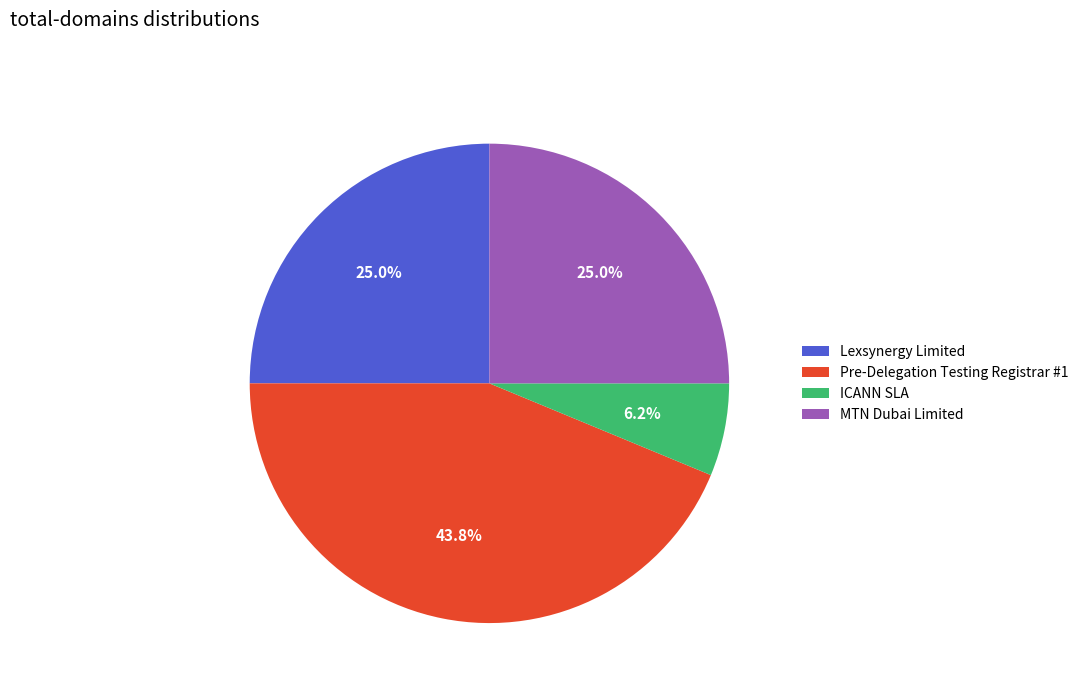

Does MTN Dubai Limited account for over 50% of the chart?

No